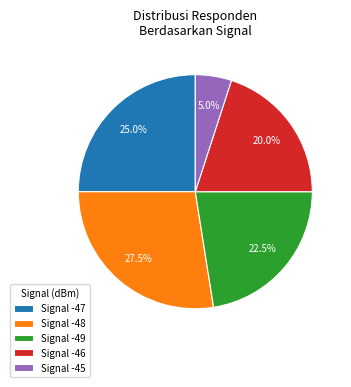

What is the largest slice in the pie chart?

Signal -48